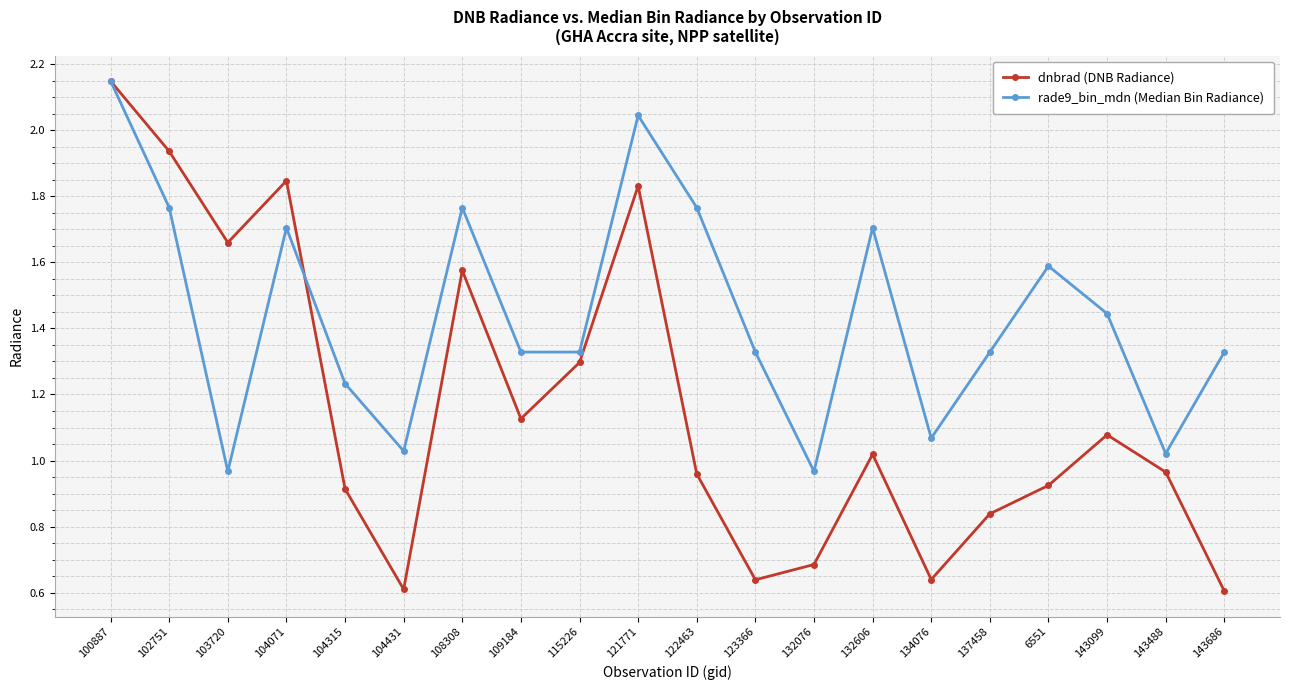

How many data points in dnbrad (DNB Radiance) are less than 1?

10